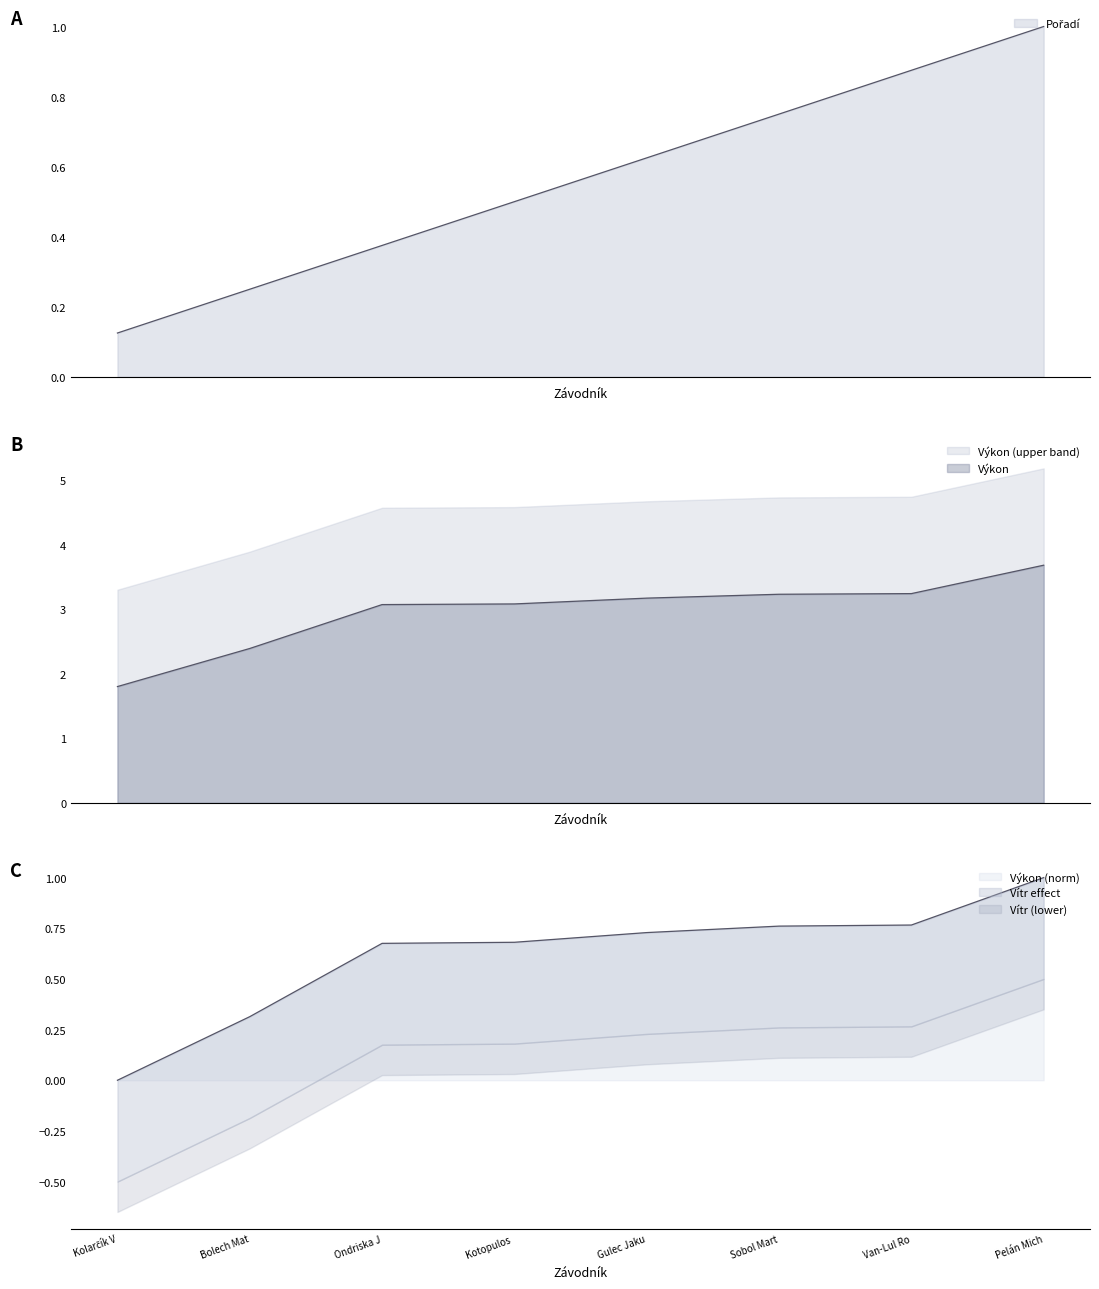

The value of Výkon (norm) at Van-Lul Ro is 0.2. True or false?

False